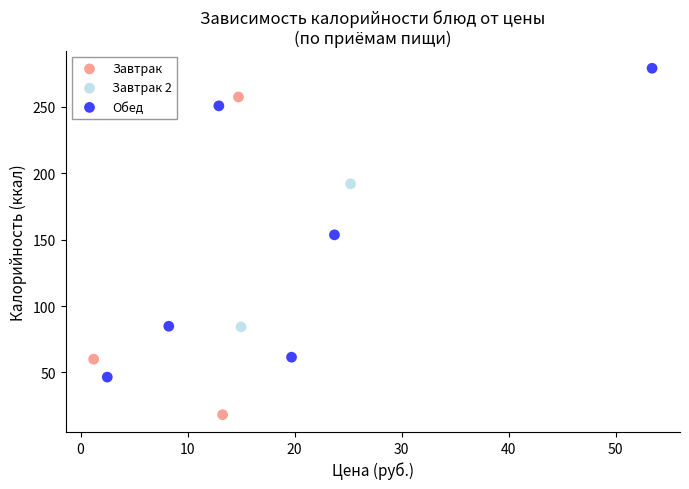

Which series reaches the maximum Y coordinate?

Обед